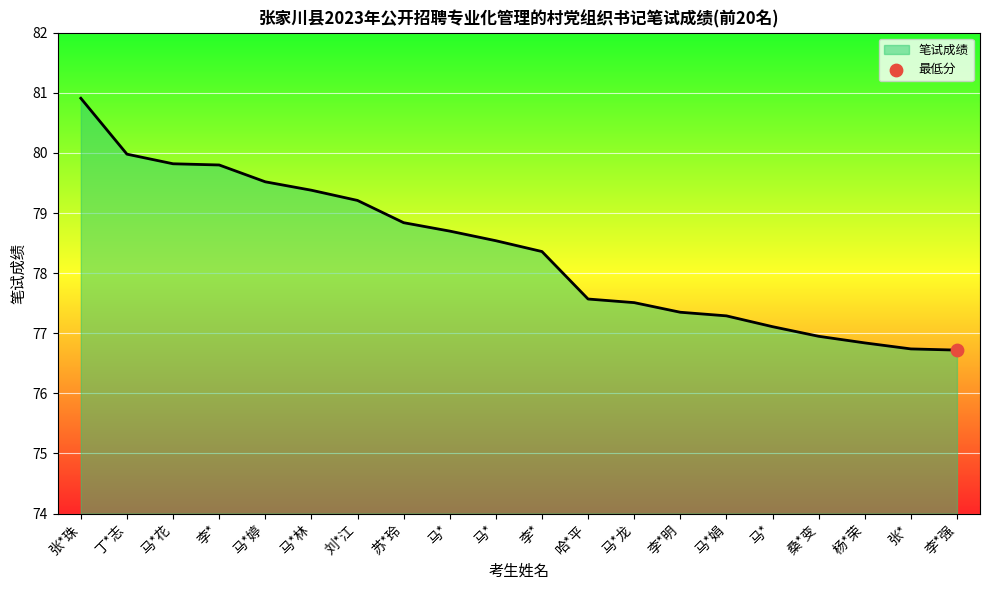

Does the chart have visible grid lines?

Yes